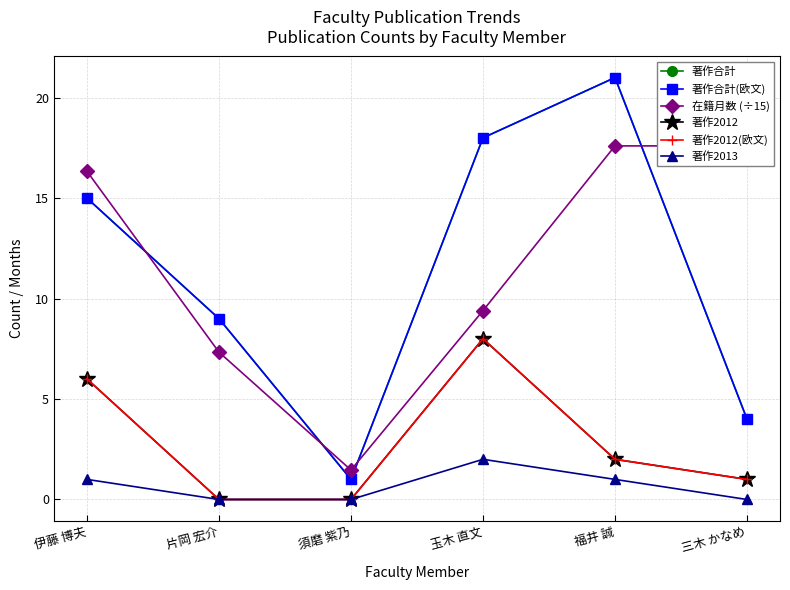

Reading left to right, transcribe all the data shown in this chart.

著作合計: 15.0	9.0	1.0	18.0	21.0	4.0
著作合計(欧文): 15.0	9.0	1.0	18.0	21.0	4.0
在籍月数 (÷15): 16.3	7.3	1.5	9.4	17.6	17.6
著作2012: 6.0	0.0	0.0	8.0	2.0	1.0
著作2012(欧文): 6.0	0.0	0.0	8.0	2.0	1.0
著作2013: 1.0	0.0	0.0	2.0	1.0	0.0